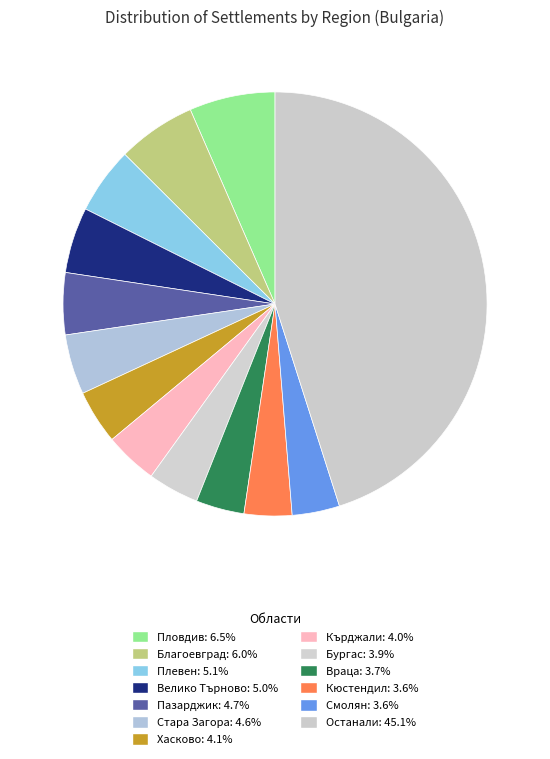

How many segments does this pie chart have?

13